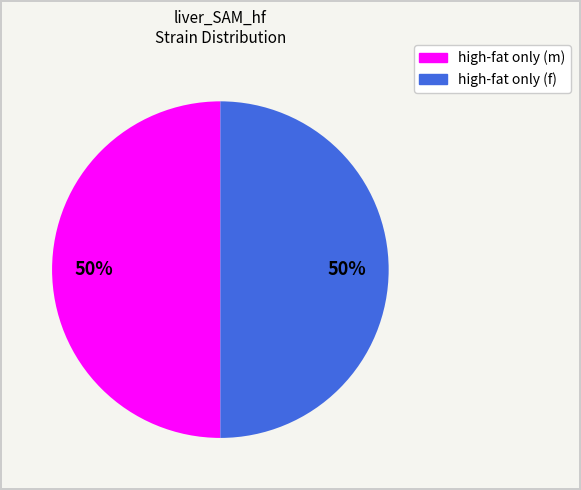

To the nearest percent, what is the average slice percentage?

50%